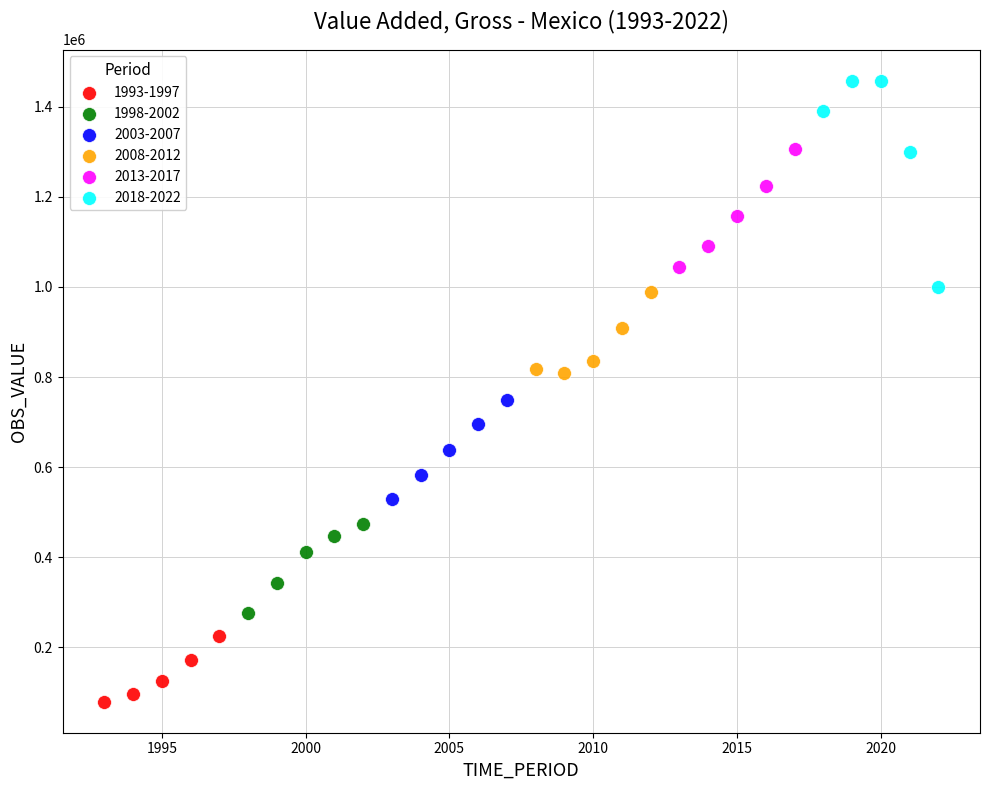

Which series has the widest spread of Y values?

2018-2022